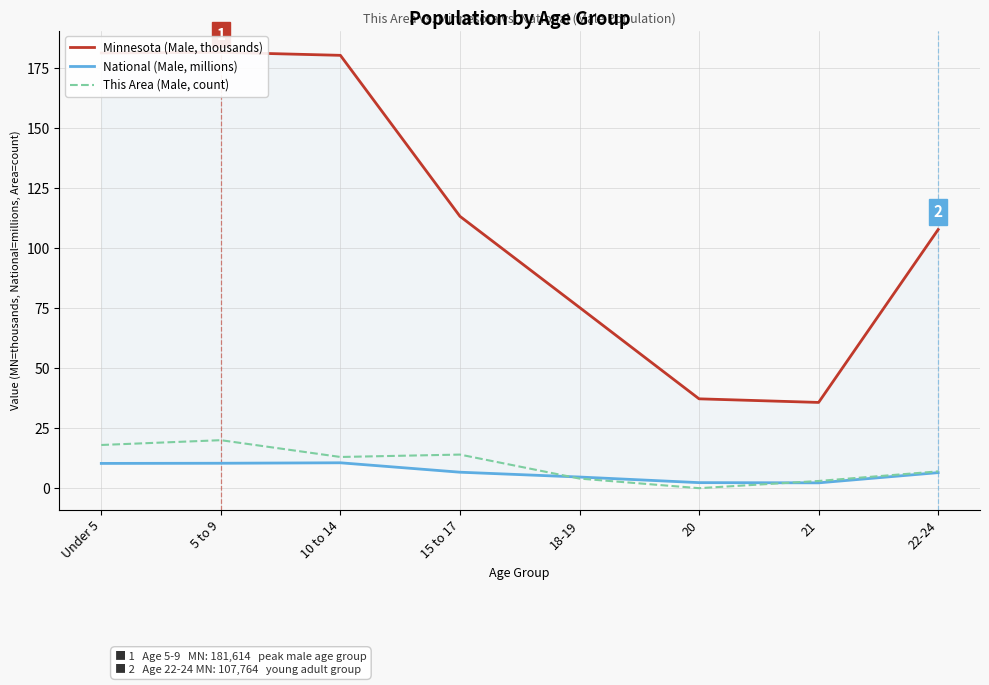

Does the chart have visible grid lines?

Yes